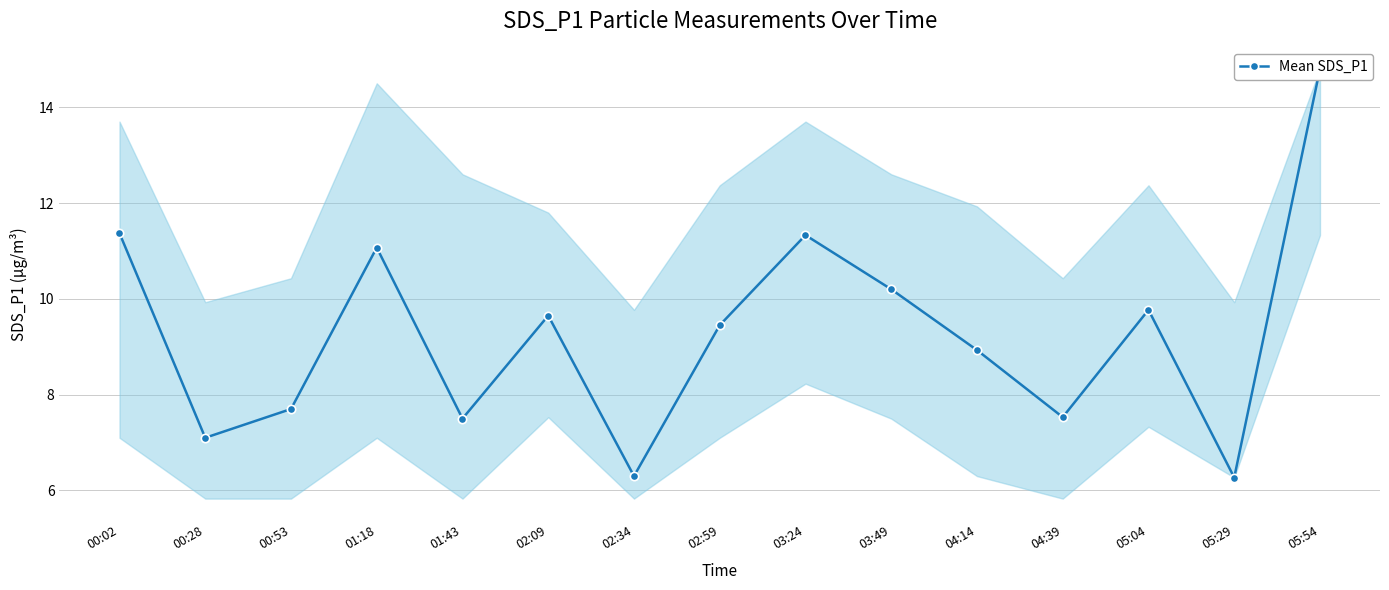

What is the change in value from 00:28 to 02:09?

+2.6